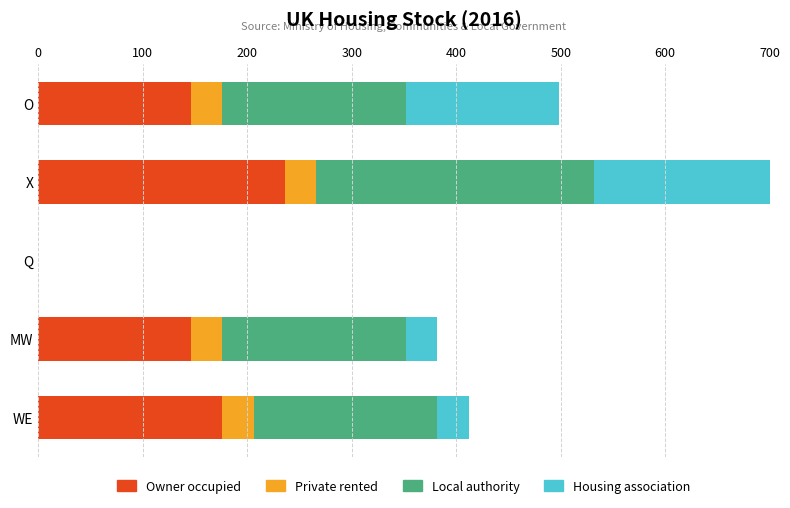

What is the average value of the Local authority series?

159